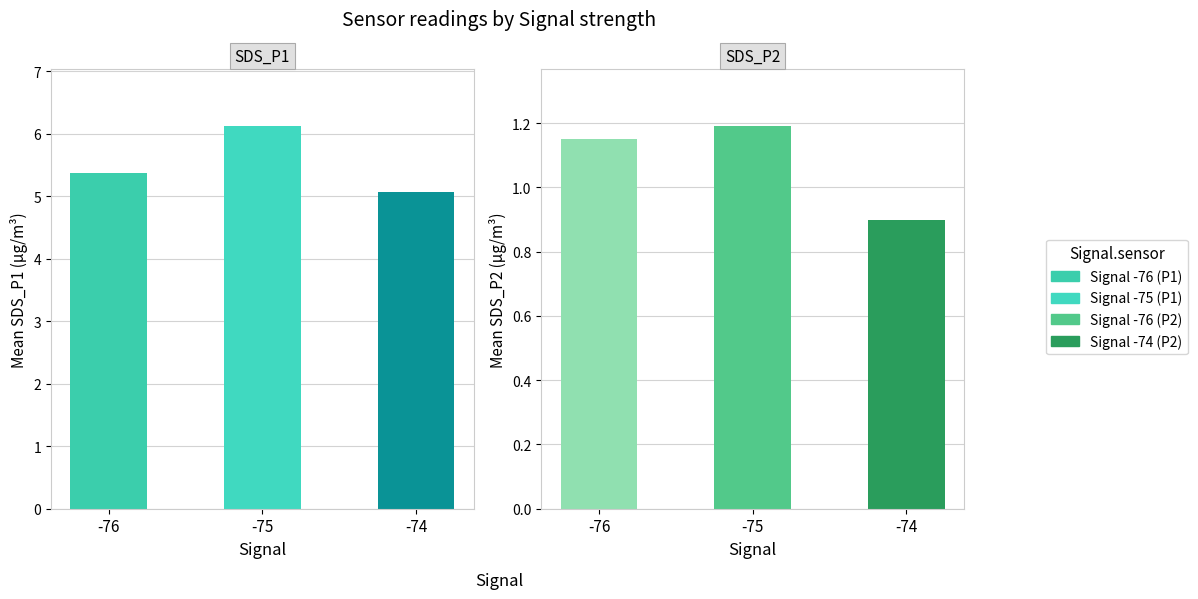

What is the sum of the SDS_P2 values at -76 and -74?

2.0